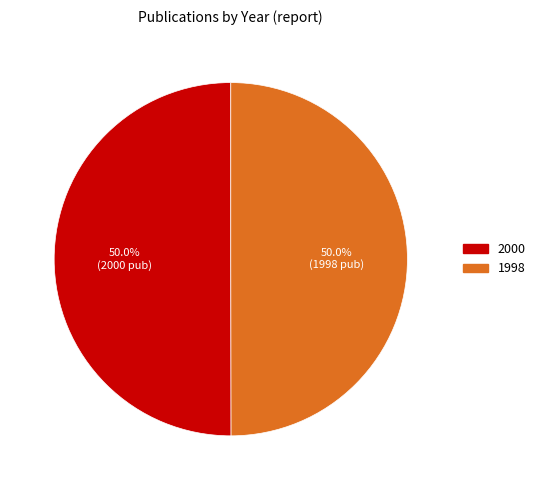

Count the number of slices in the pie.

2